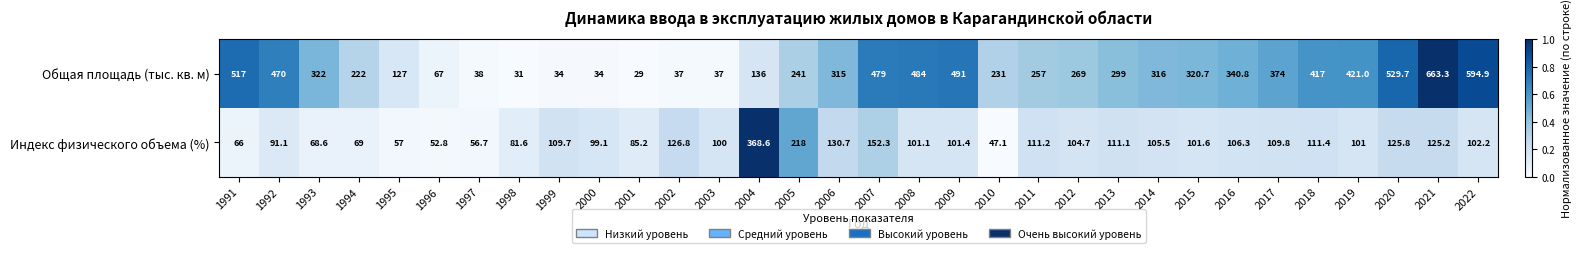

What is the sum of the Индекс физического объема (%) values at 2009 and 2017?

211.2